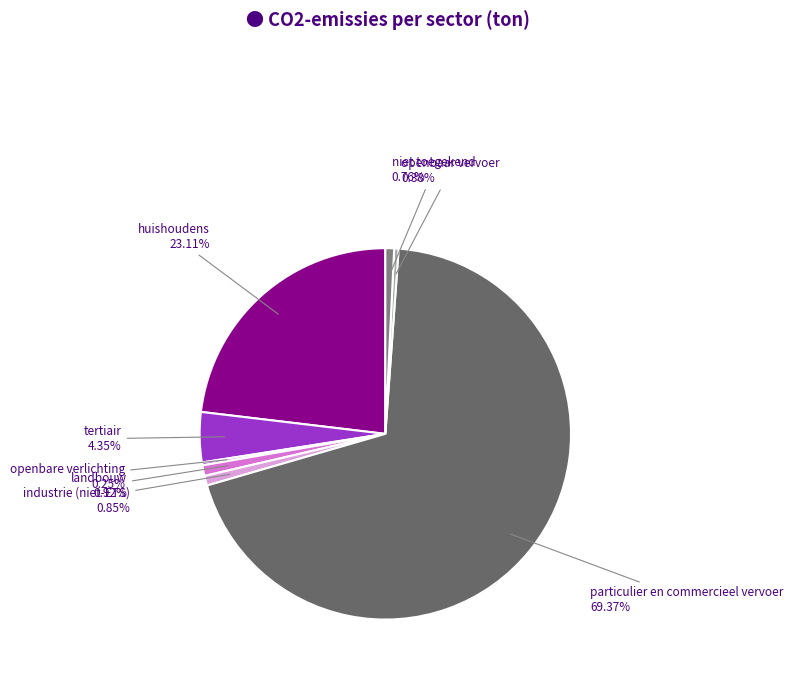

Between tertiair and landbouw, which is larger?

tertiair